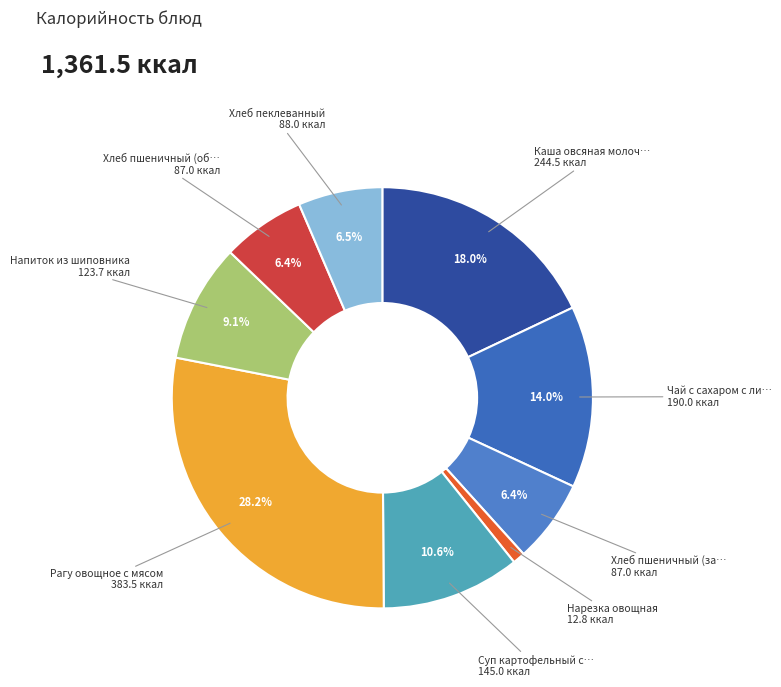

How many segments does this pie chart have?

9